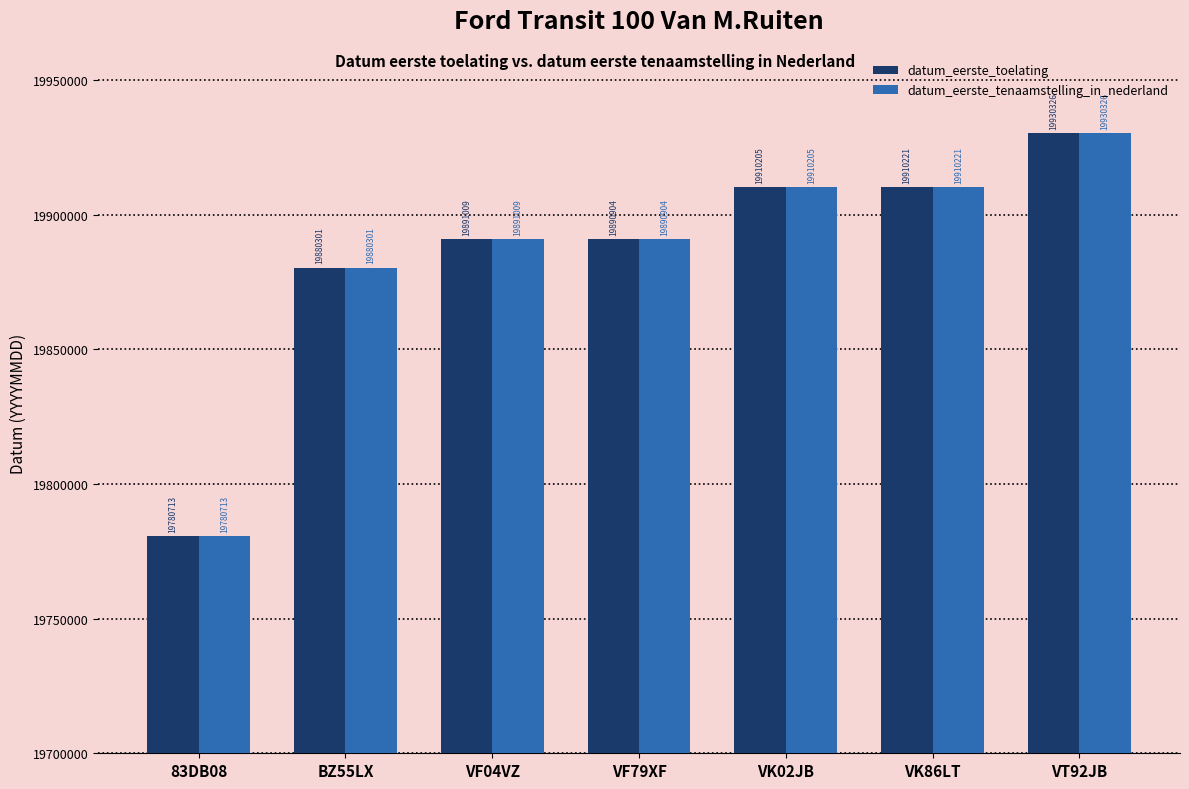

What is the value of the datum_eerste_tenaamstelling_in_nederland bar at the 1st from the left?

19780713